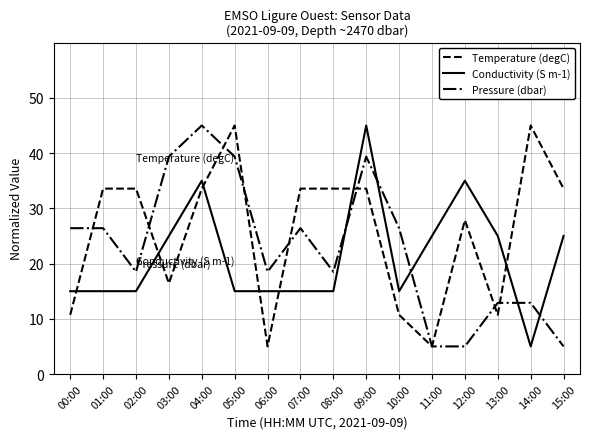

Which series changed the most between 11:00 and 13:00?

Pressure (dbar)